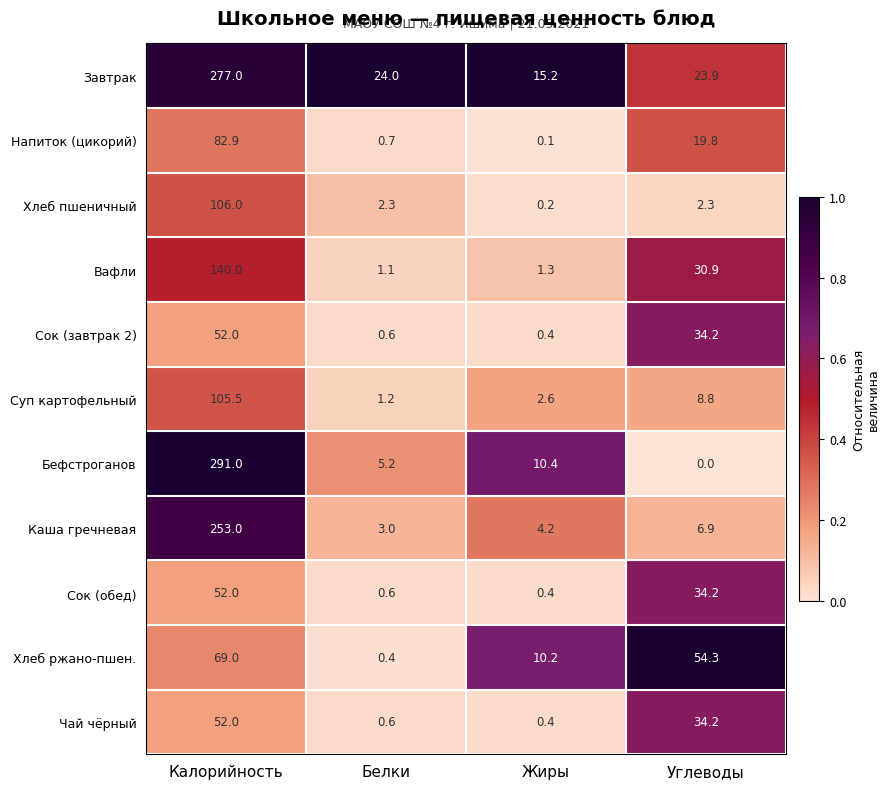

Which series has the largest range (max minus min)?

Бефстроганов